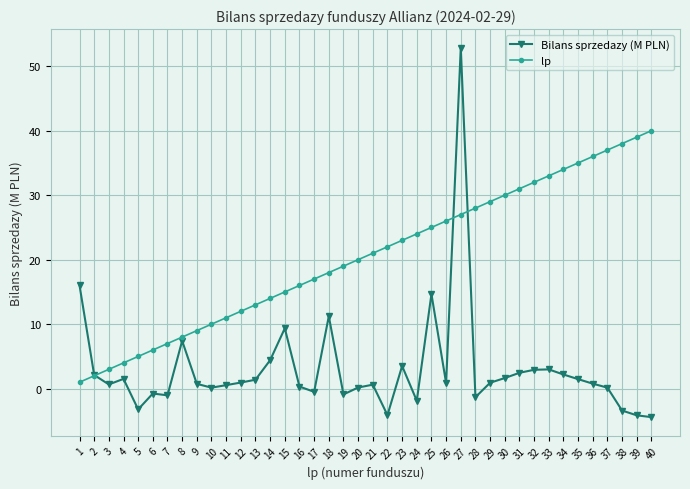

At 35, list the series in order from smallest to largest.

Bilans sprzedazy (M PLN), lp